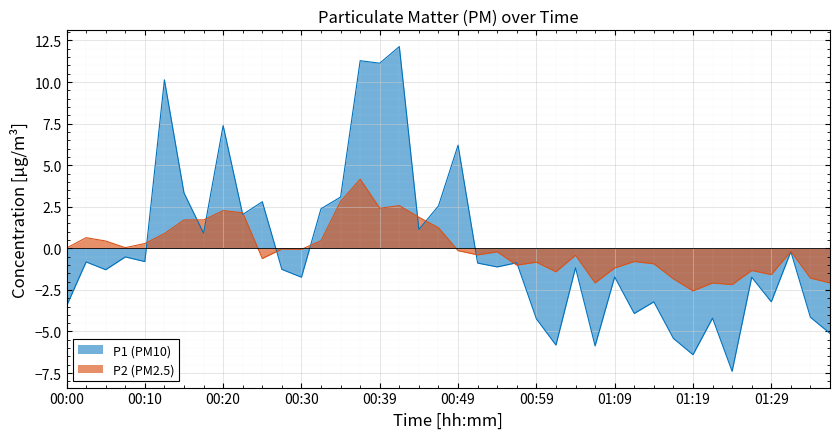

What are all the series names shown in the legend?

P1 (PM10), P2 (PM2.5)